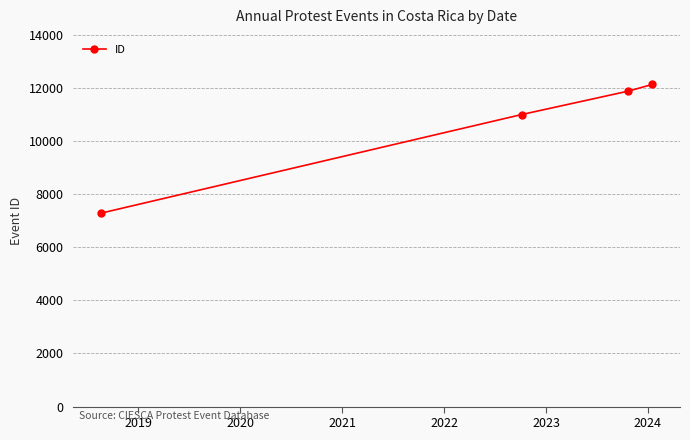

True or false: there are more than 1 points higher than both neighbors.

False